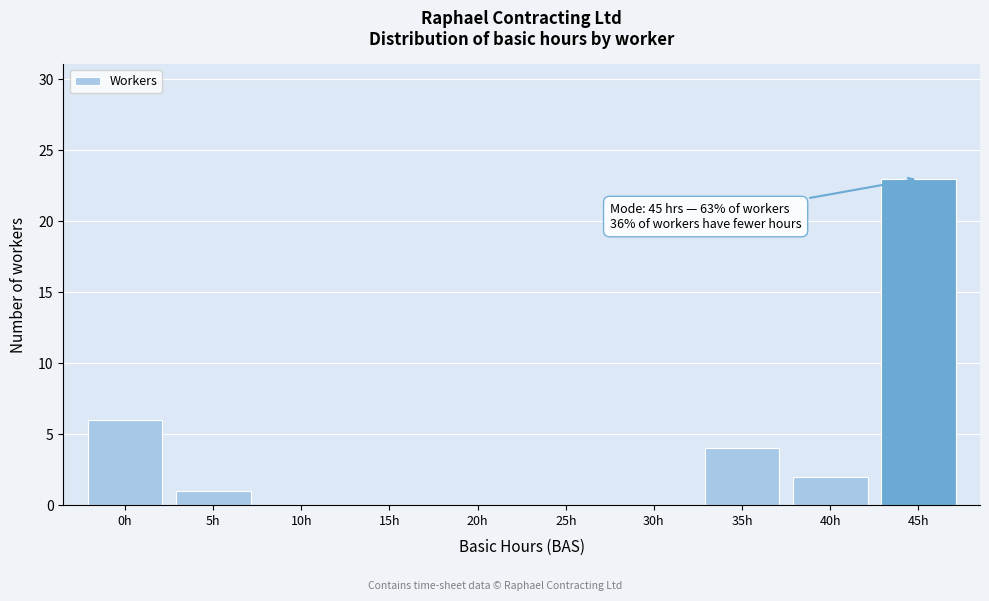

Reading left to right, extract all data points from this chart.

0h=6	5h=1	10h=0	15h=0	20h=0	25h=0	30h=0	35h=4	40h=2	45h=23